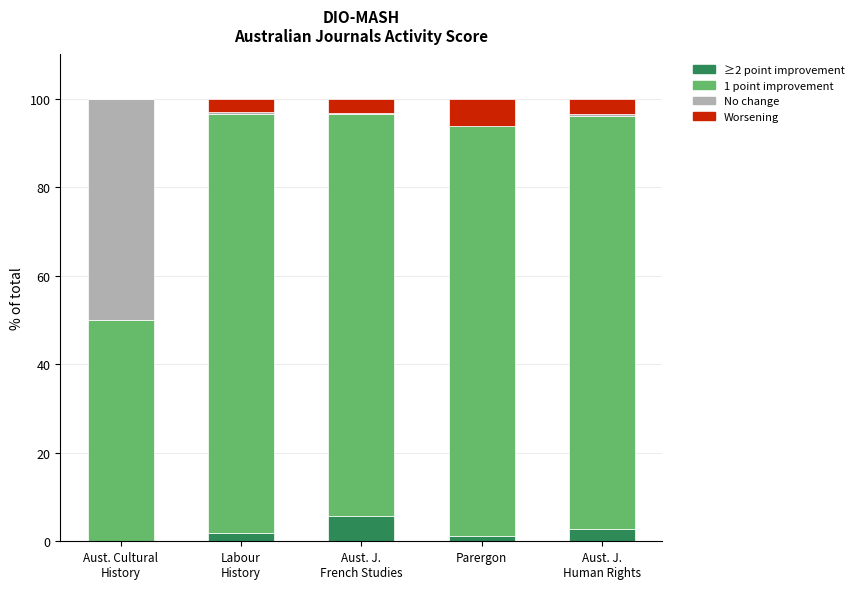

Count the number of categories in the chart.

5